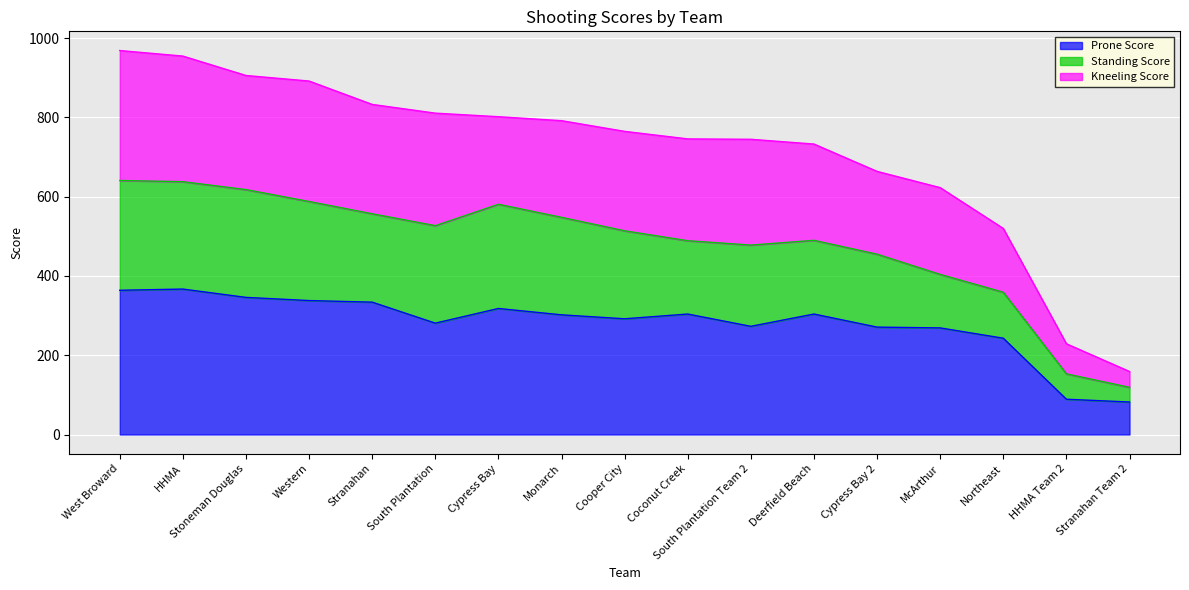

True or false: Kneeling Score and Prone Score intersect in this chart.

False